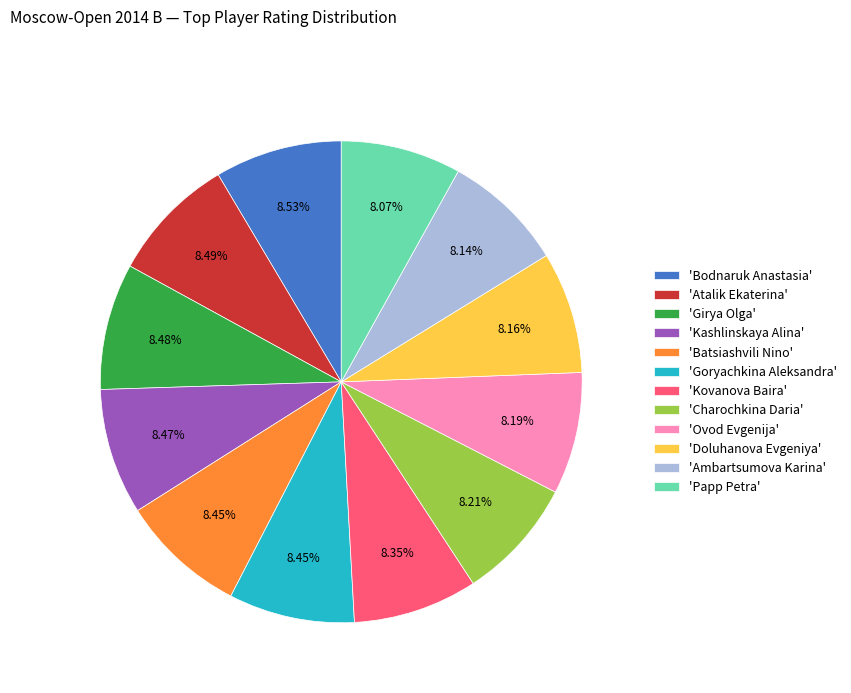

Approximately how many times larger is the value at 'Girya Olga' compared to 'Kashlinskaya Alina'?

1.0